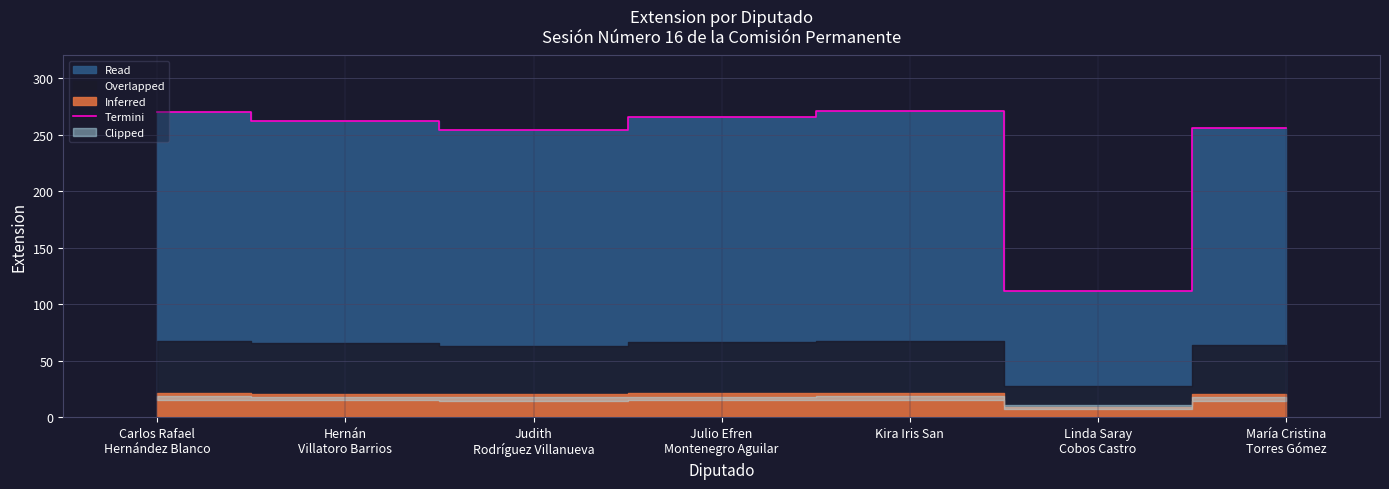

What is the change in value from Kira Iris San to Linda Saray
Cobos Castro?

-159